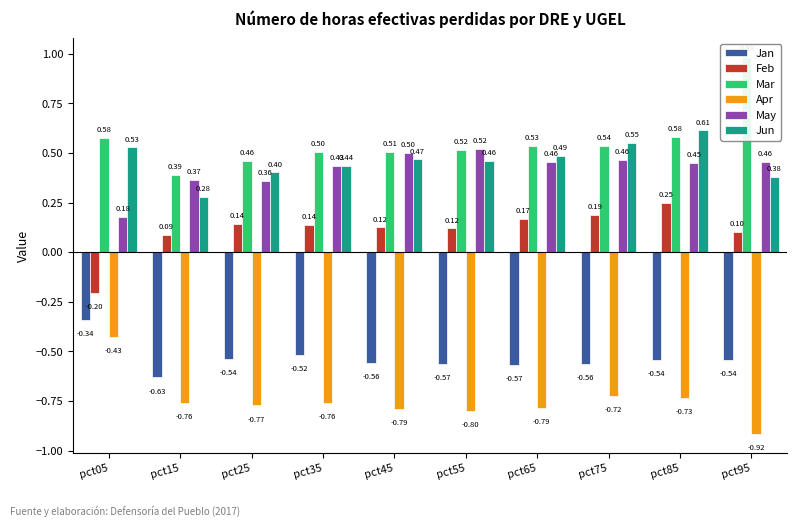

Reading left to right, extract all data points from this chart.

Jan: -0.3	-0.6	-0.5	-0.5	-0.6	-0.6	-0.6	-0.6	-0.5	-0.5
Feb: -0.2	0.1	0.1	0.1	0.1	0.1	0.2	0.2	0.2	0.1
Mar: 0.6	0.4	0.5	0.5	0.5	0.5	0.5	0.5	0.6	1.0
Apr: -0.4	-0.8	-0.8	-0.8	-0.8	-0.8	-0.8	-0.7	-0.7	-0.9
May: 0.2	0.4	0.4	0.4	0.5	0.5	0.5	0.5	0.5	0.5
Jun: 0.5	0.3	0.4	0.4	0.5	0.5	0.5	0.6	0.6	0.4